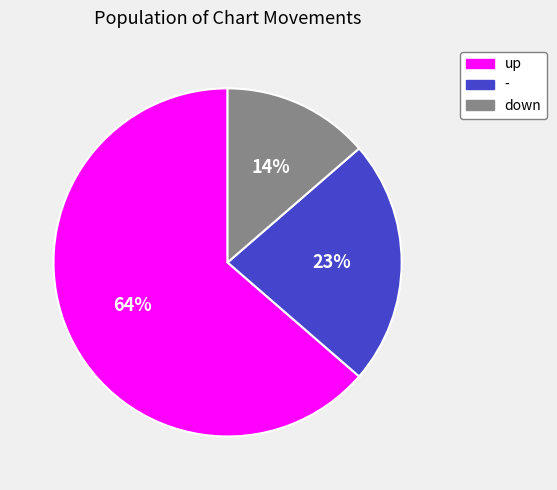

To the nearest percent, what portion does down represent?

14%